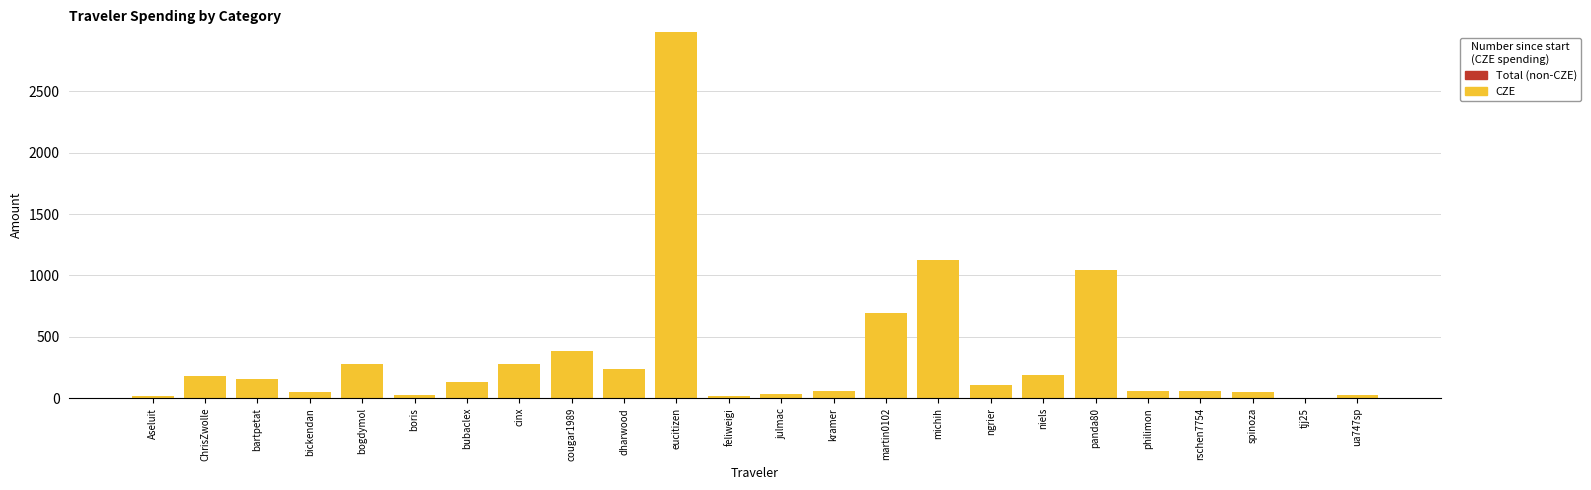

Is it true that the value at ChrisZwolle is 184.5?

True